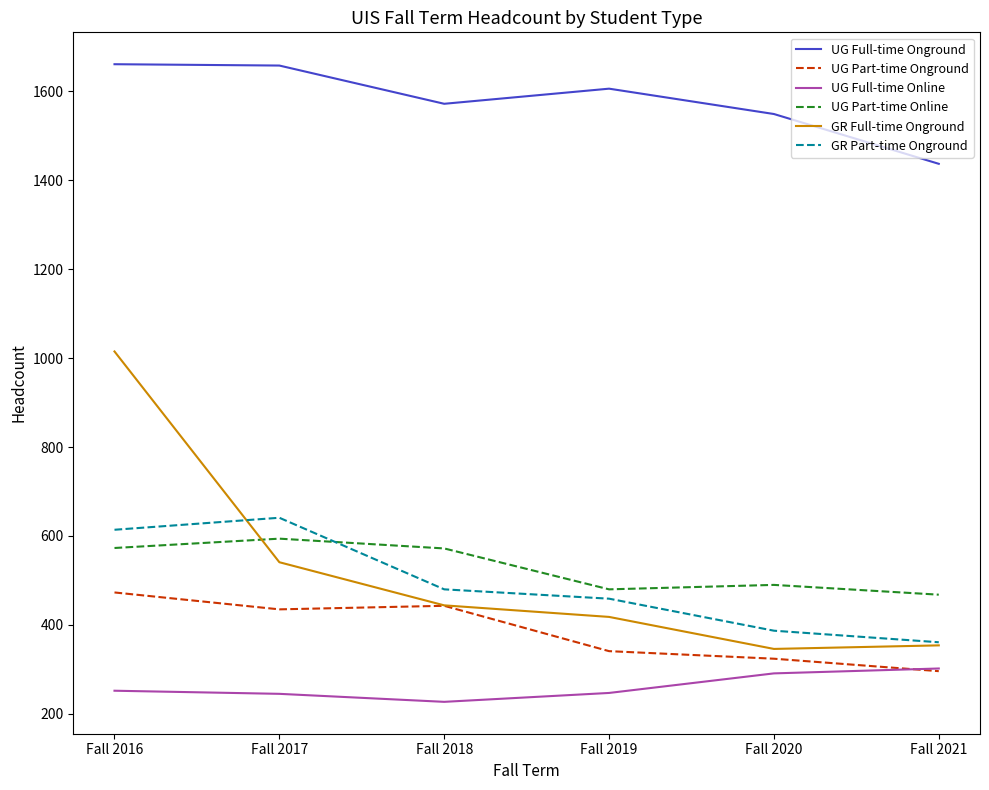

Which series has the largest total across all categories?

UG Full-time Onground